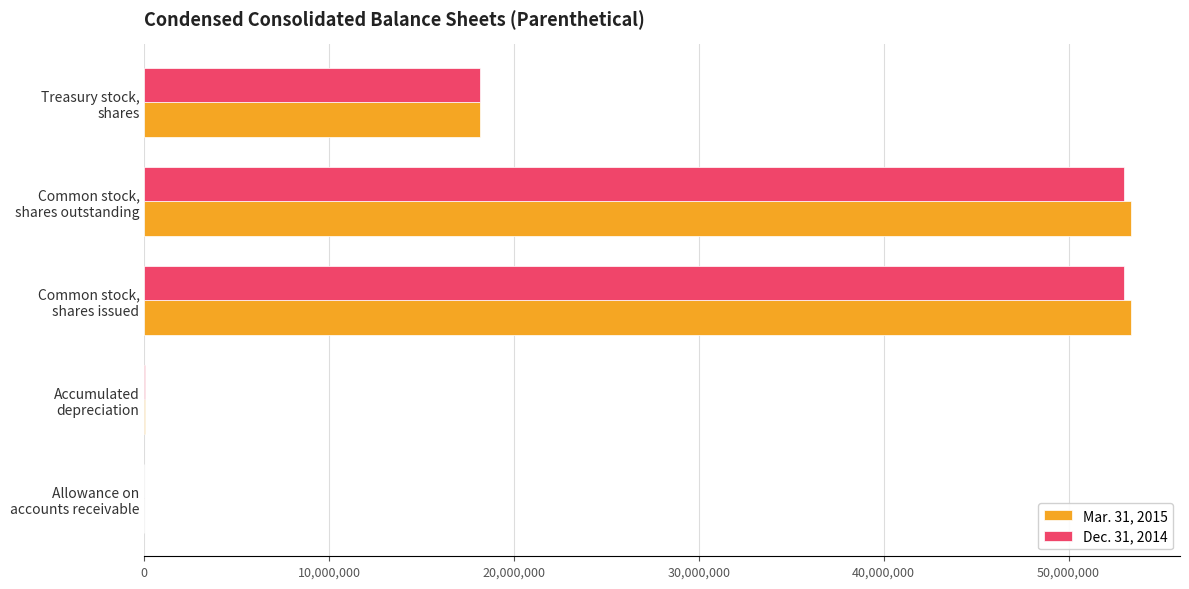

What is the maximum value shown in the chart?

53359345